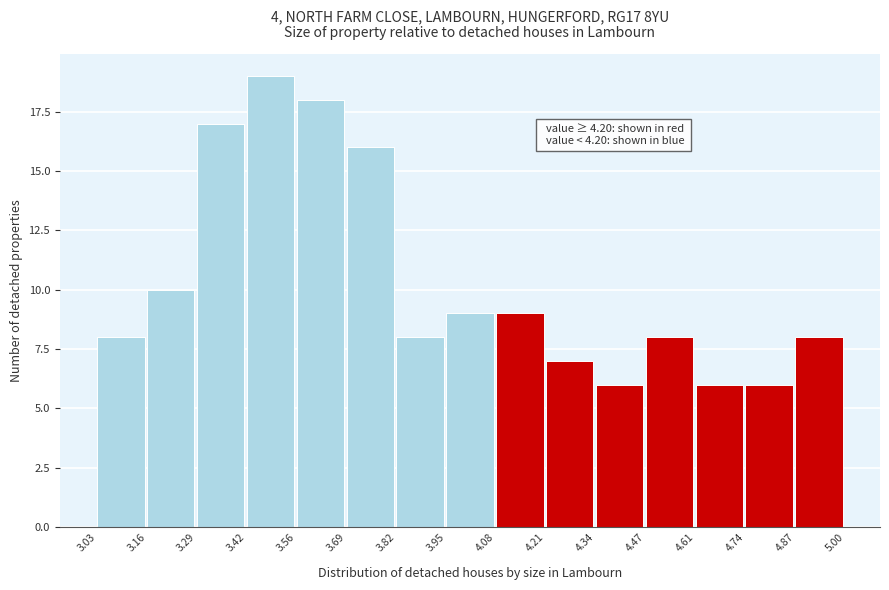

Over which range of the x-axis is the bar tallest?

3.42 to 3.56